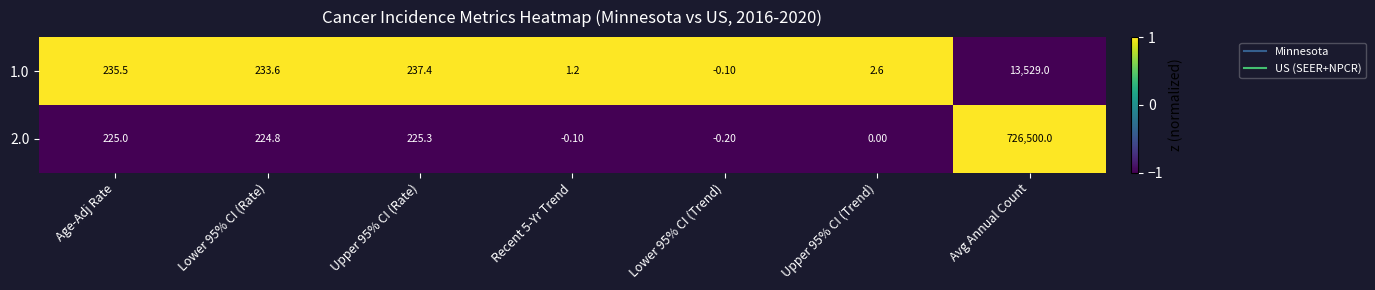

What is the difference between the 2.0 values at Lower 95% CI (Rate) and Upper 95% CI (Rate)?

0.5